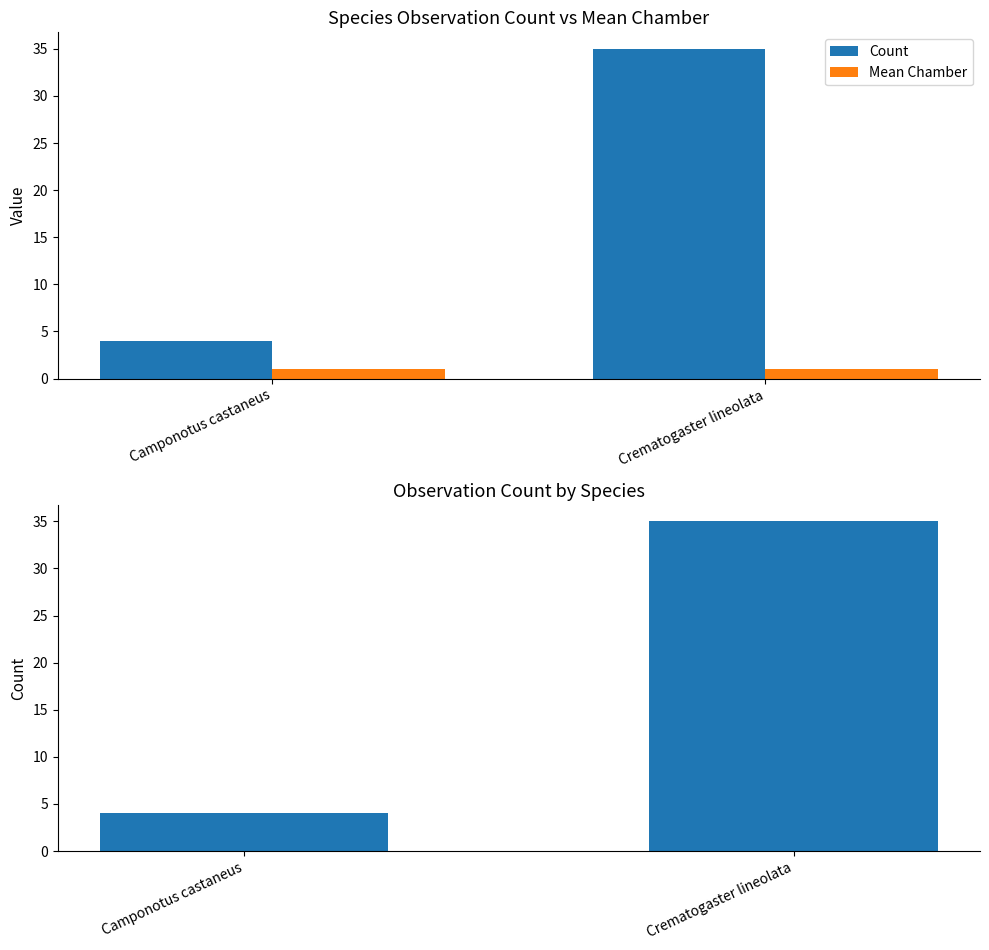

What is the average value of the Count series?

20